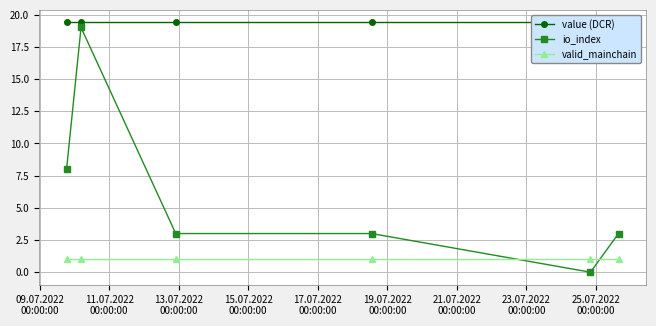

What is the value of the valid_mainchain point at the 4th from the left?

1